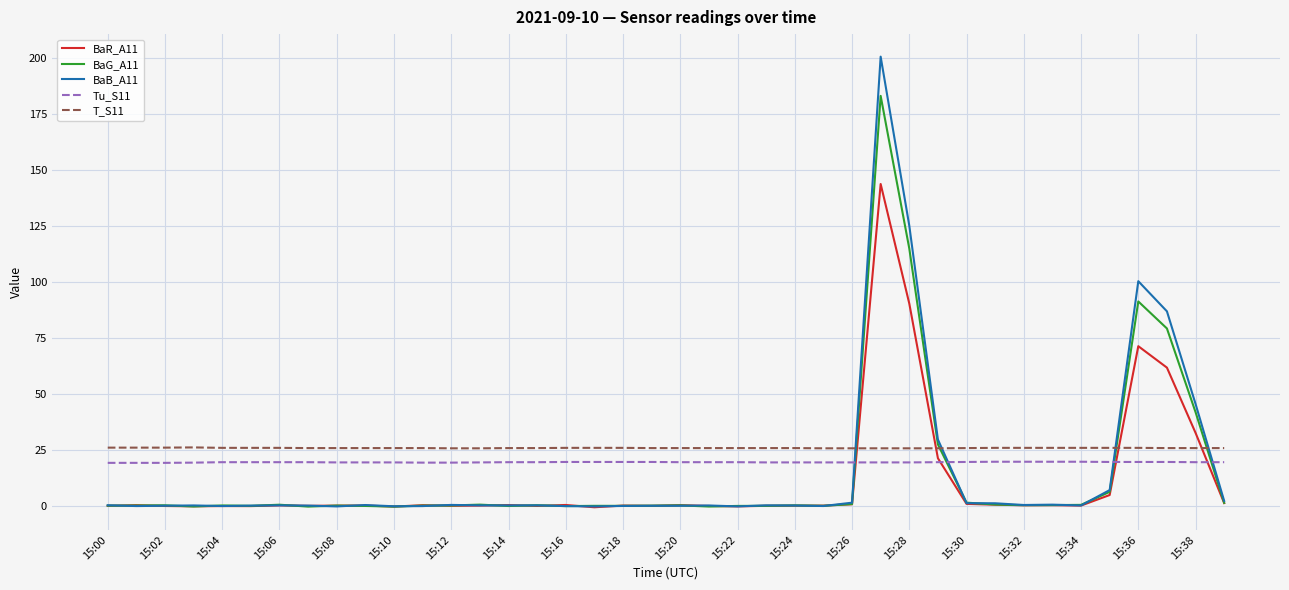

Which series has the largest range (max minus min)?

BaB_A11